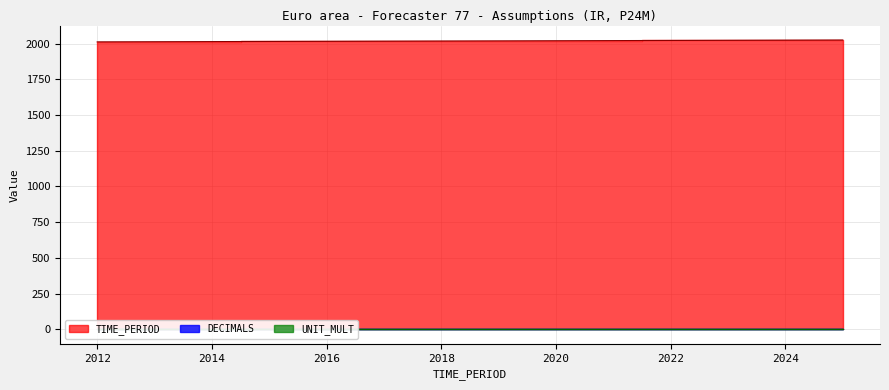

What is the total value across all series at 2014?

2016